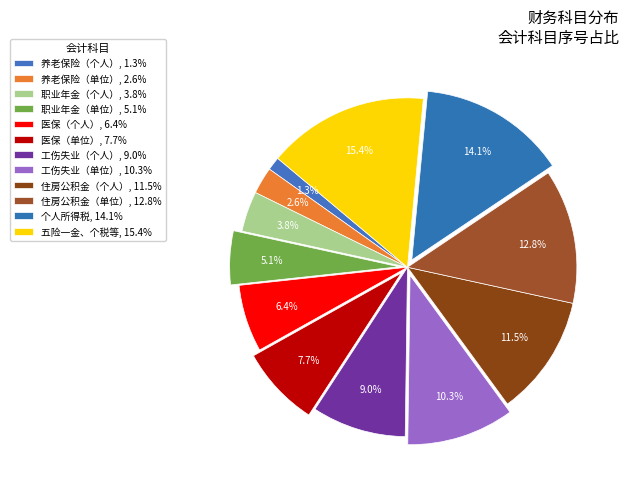

Count the number of slices in the pie.

12